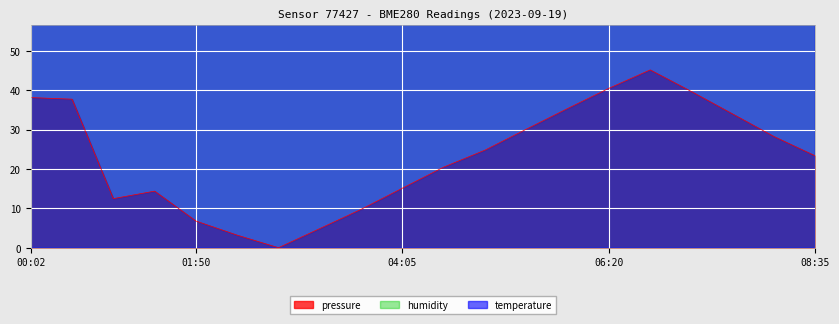

How many distinct data groups are displayed?

3